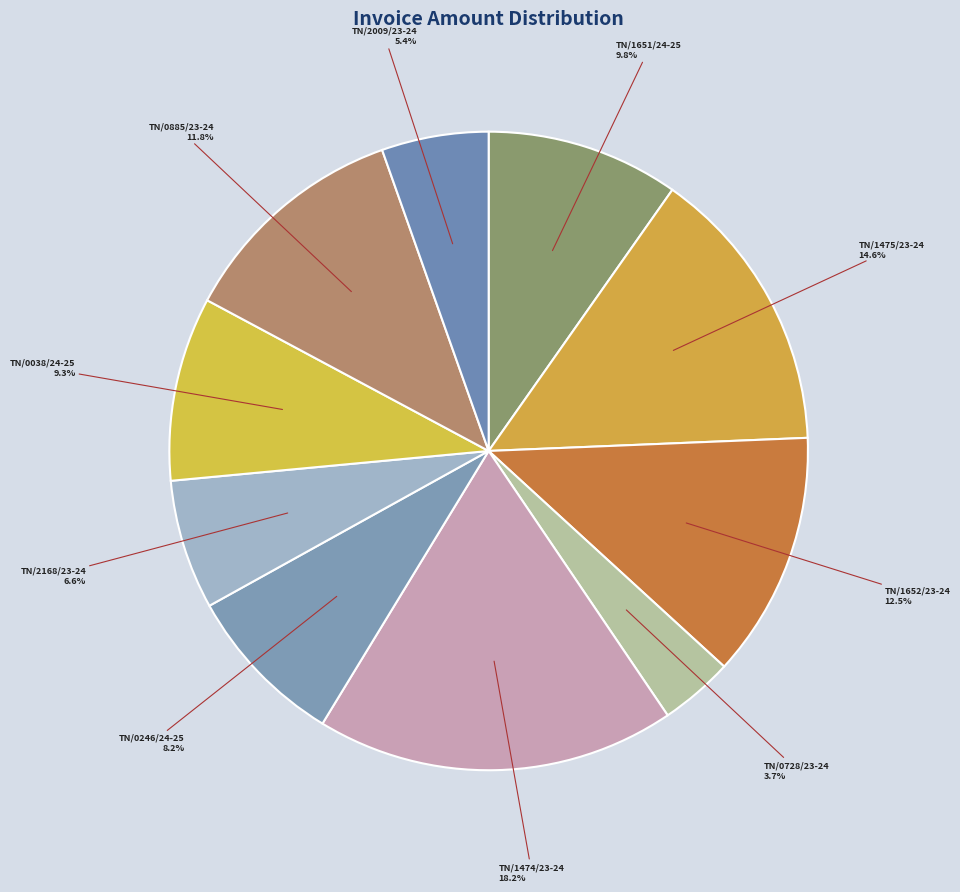

Count the number of slices in the pie.

10